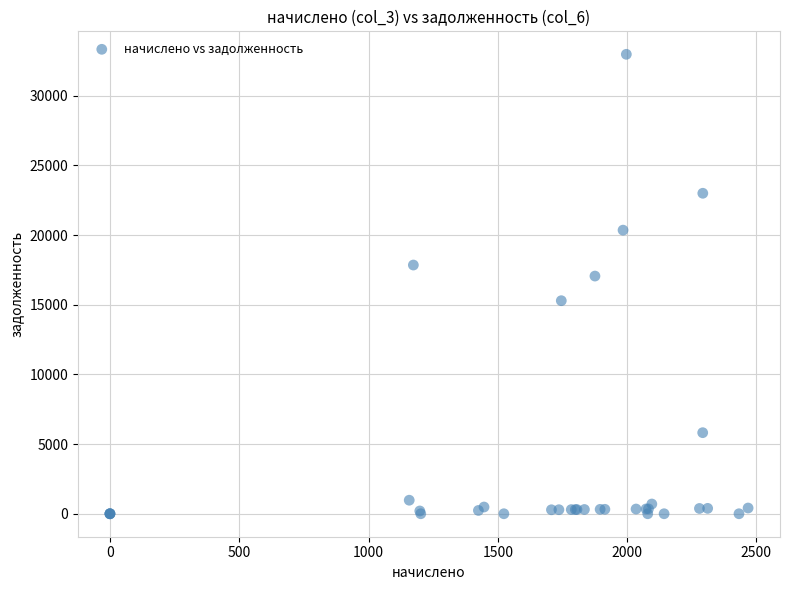

What Y value in the scatter plot is closest to 16487?

17058.8